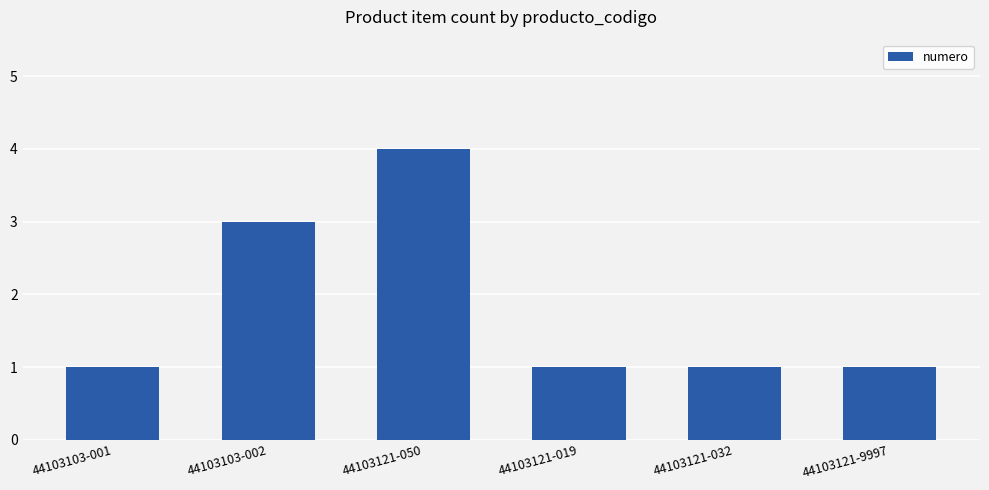

How many categories are shown in the chart?

6